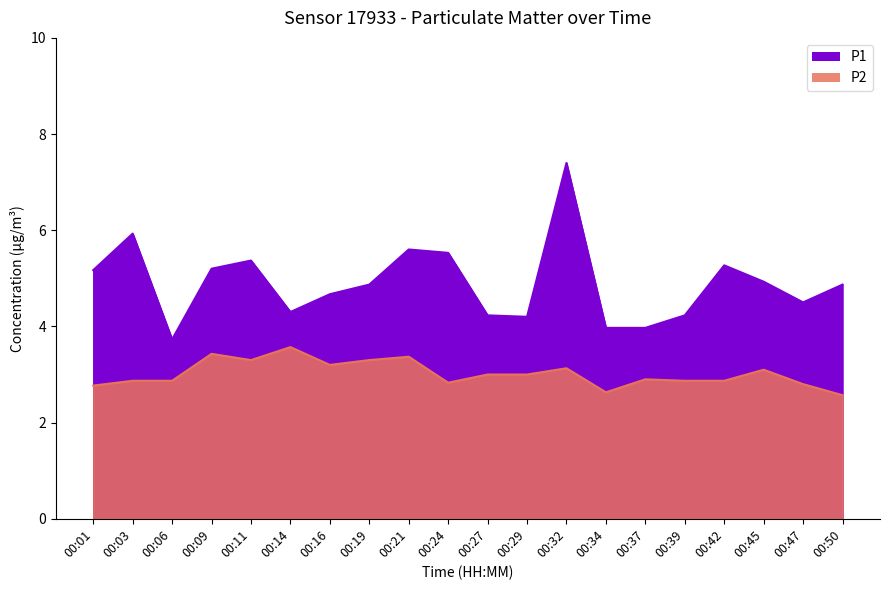

What is the minimum value shown in the chart?

2.6